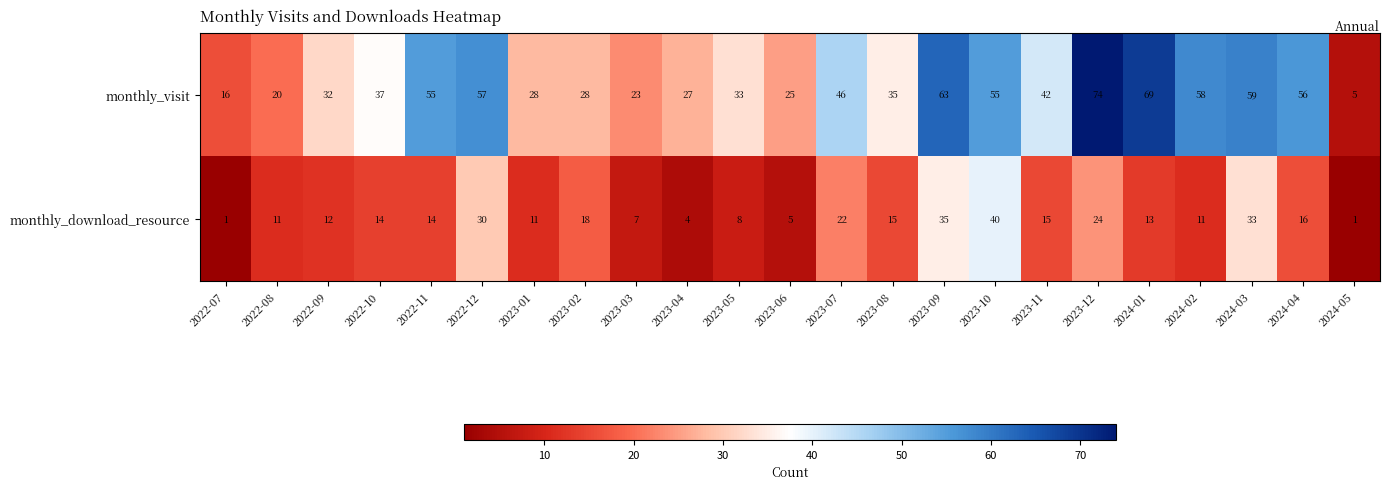

Rank the series at 2024-04 from highest to lowest value.

monthly_visit, monthly_download_resource